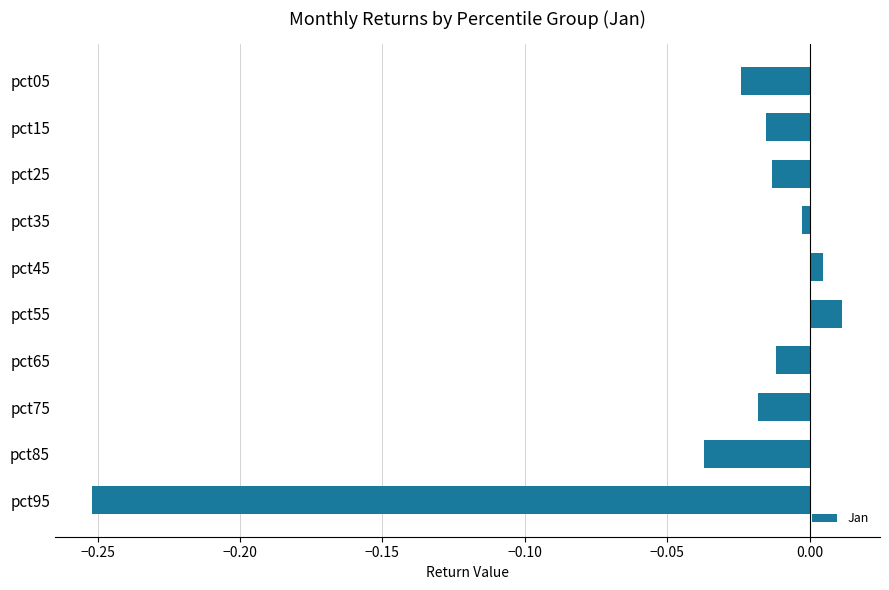

Between pct95 and pct65, which is larger?

pct65